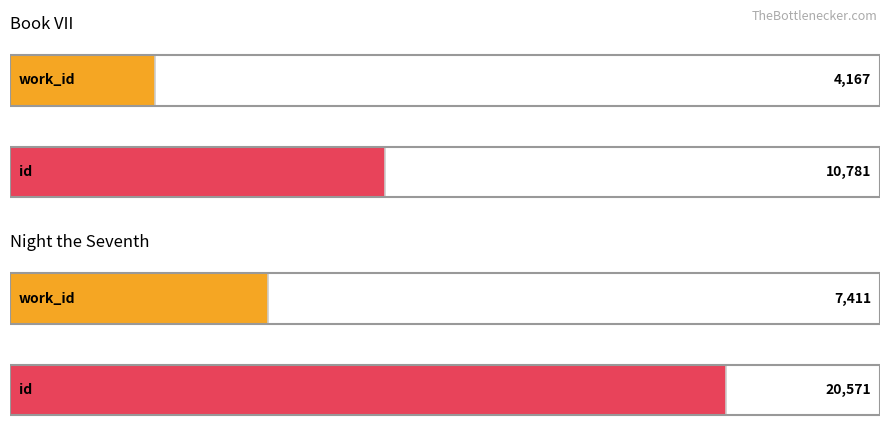

What is the difference between the work_id values at Night the Seventh and Book VII?

3244